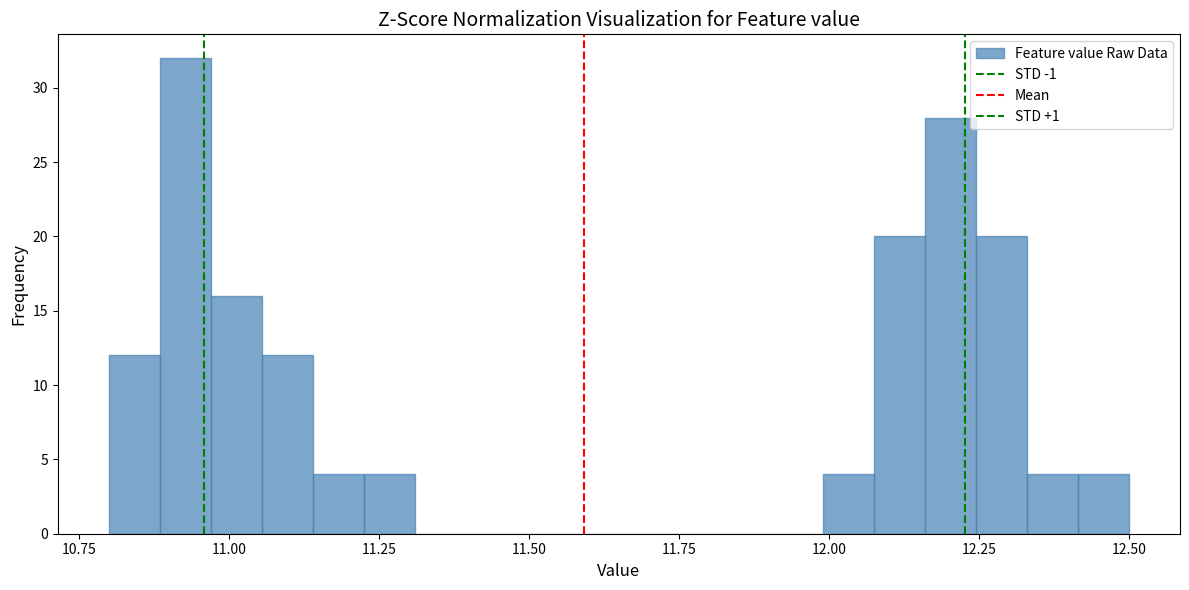

Around what value on the x-axis is the tallest bar? Give the approximate position of its centre, as read against the axis.

10.95